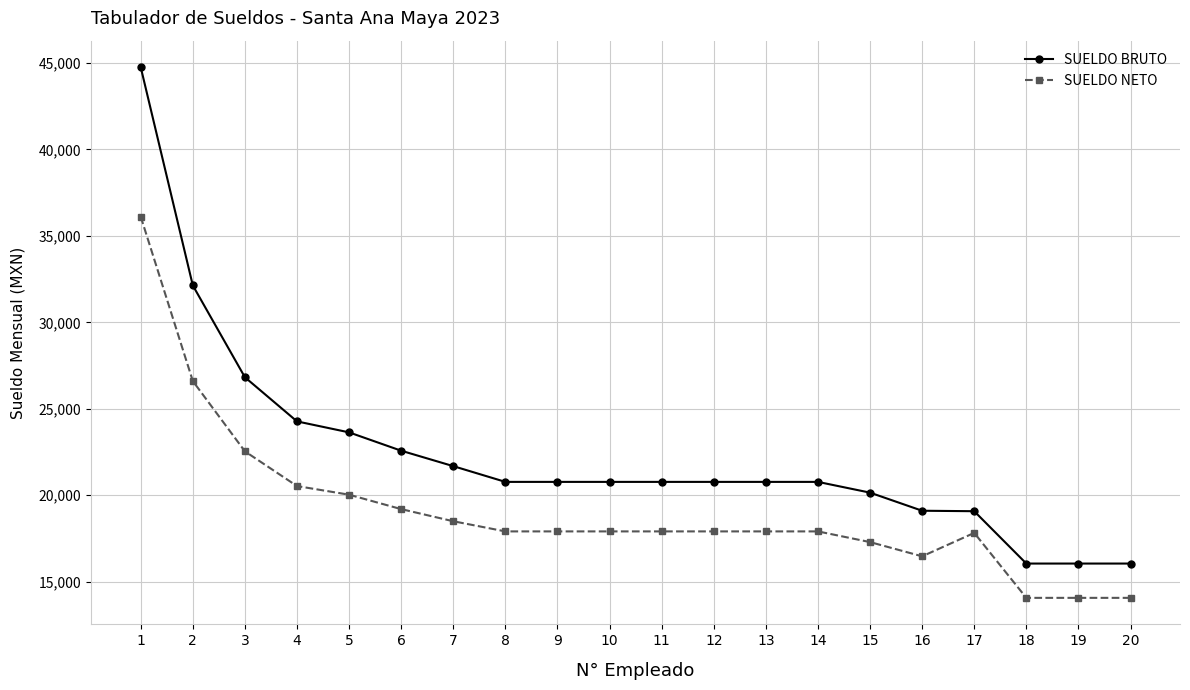

What is the average value of the SUELDO BRUTO series?

22382.0